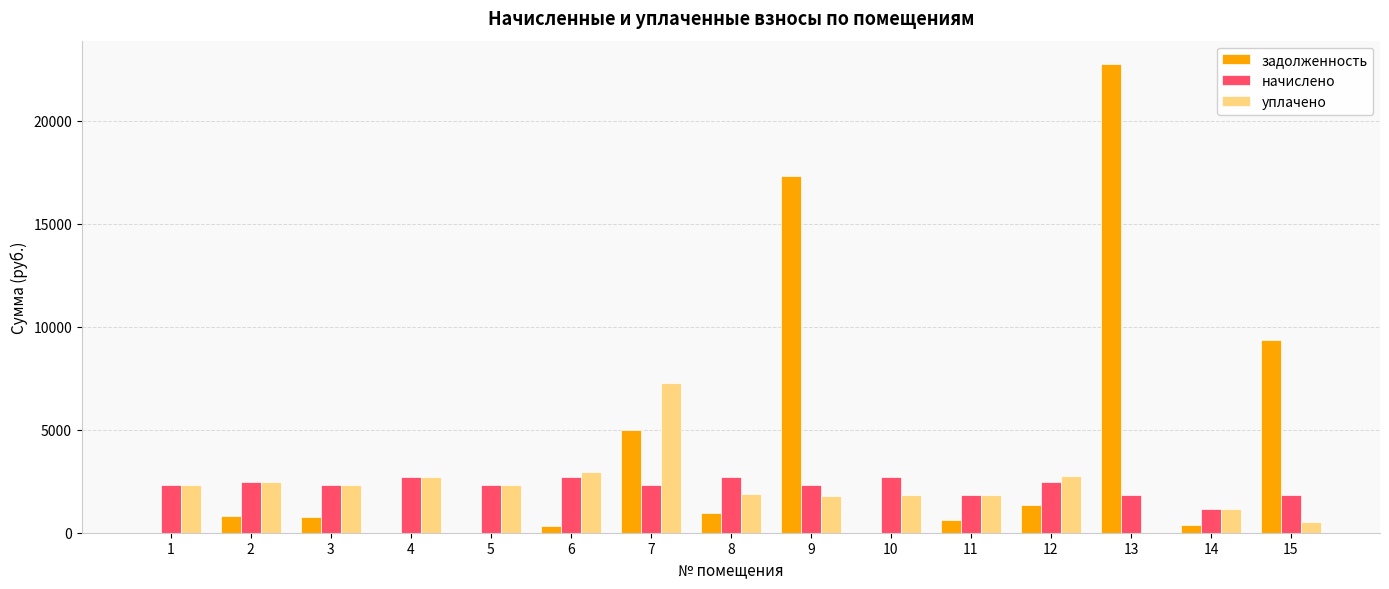

At which label is начислено closest to 1937?

11